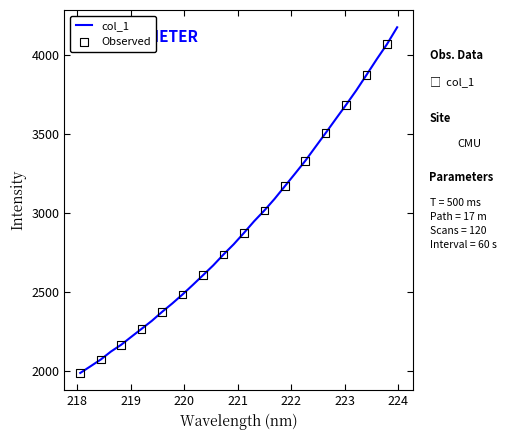

What is the smallest value displayed?

1990.2